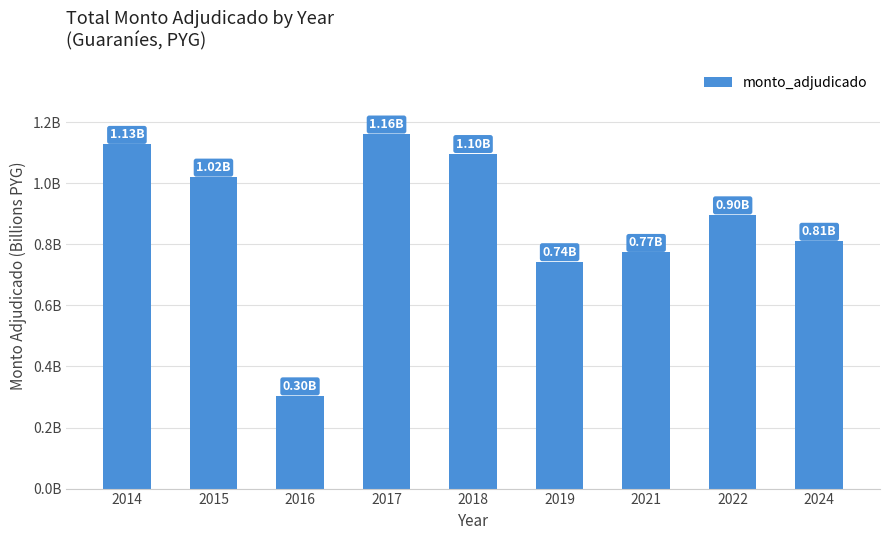

Is it true that the value at 2022 is 0.9?

True